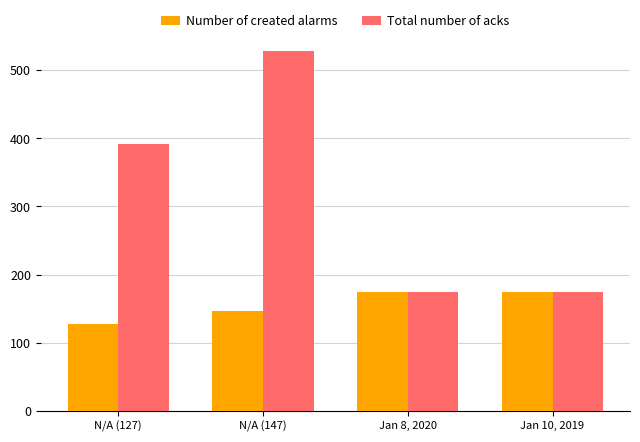

What is the difference between the maximum and second lowest values in the Number of created alarms series?

28